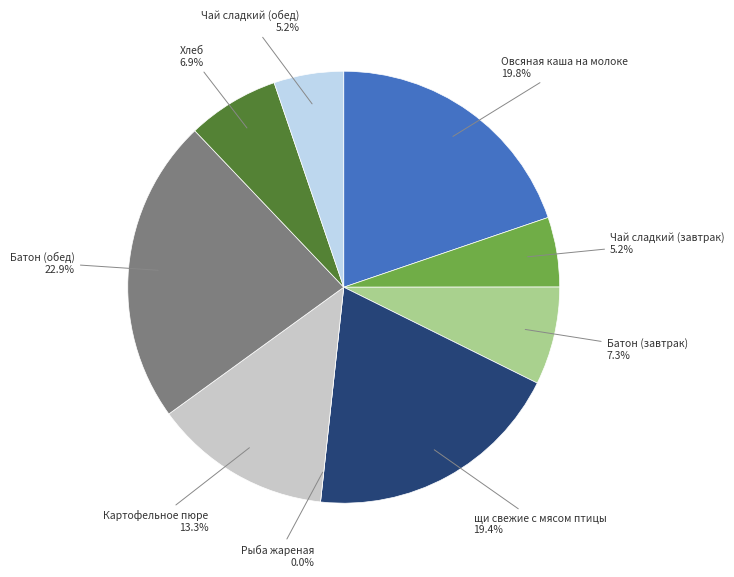

To the nearest percent, what is the difference between the largest and smallest slice percentages?

23%